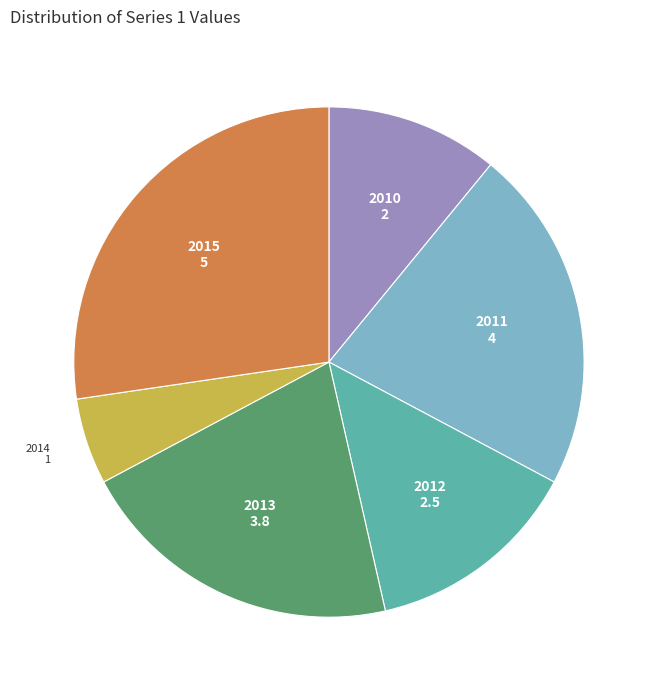

Is there a majority slice in this chart?

No